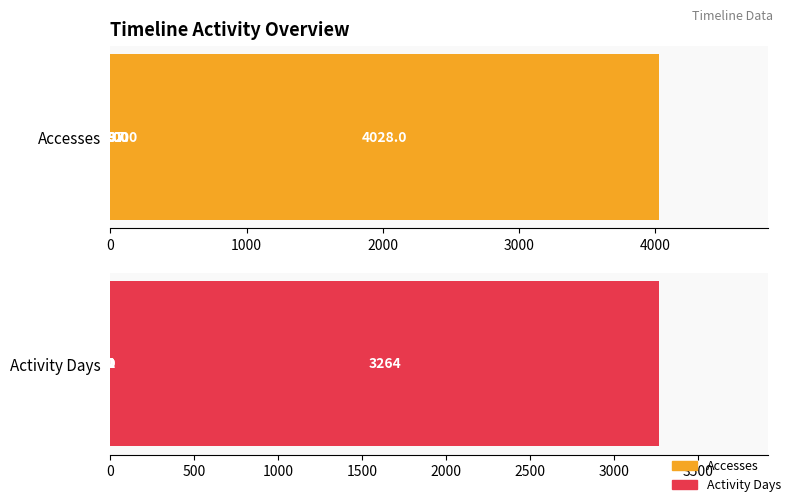

Reading right to left, transcribe all the data shown in this chart.

Accesses: 69	0	4028	0	0	137	59
Activity Days: 1	0	3264	0	0	2	1